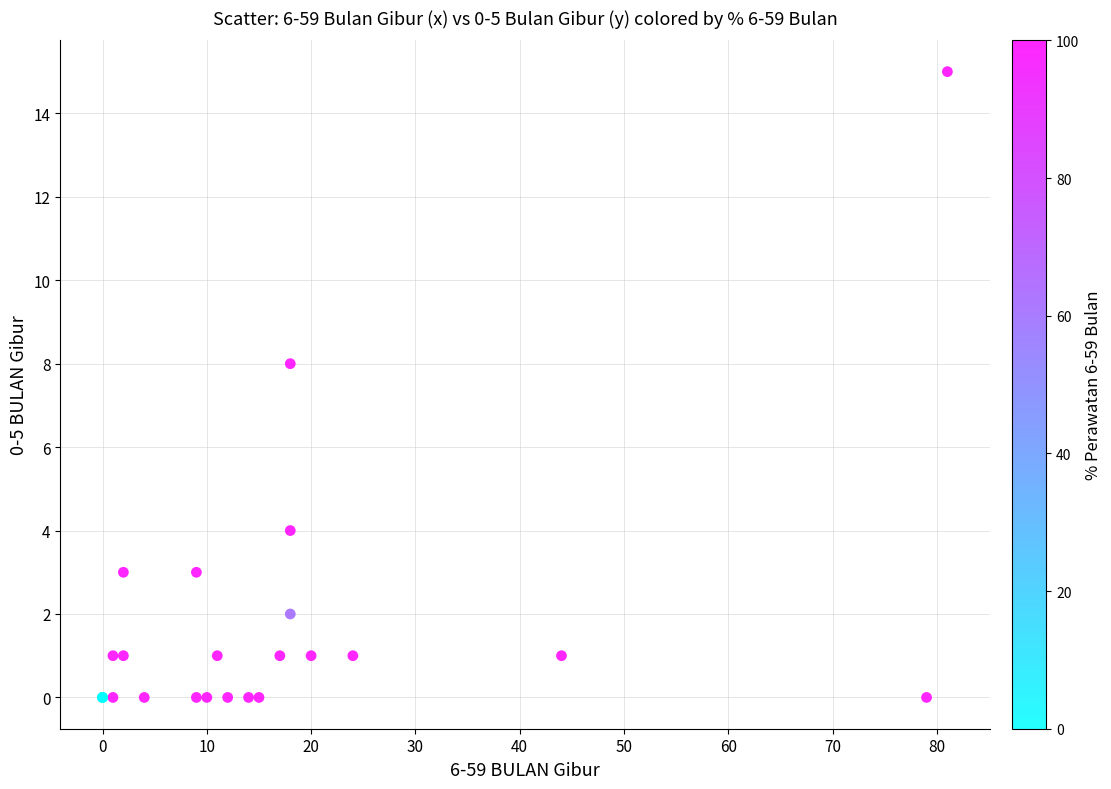

What Y value in the scatter plot is closest to 7?

8